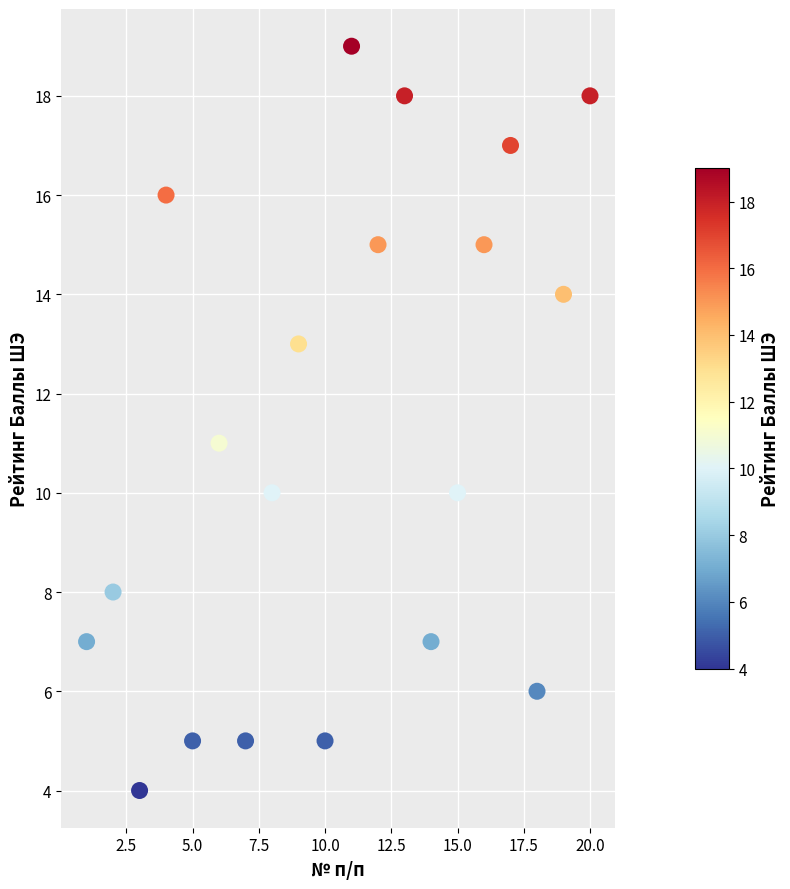

What is the range of Y values (max minus min)?

15